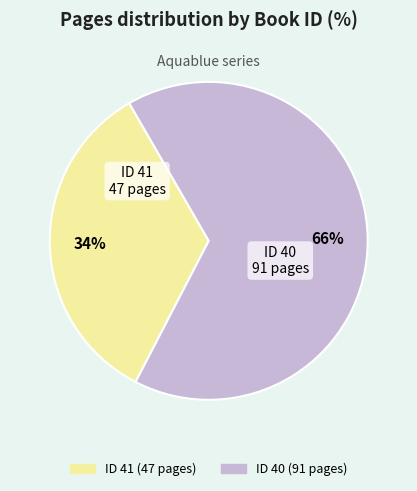

To the nearest percent, what percentage of the pie is ID 40?

66%